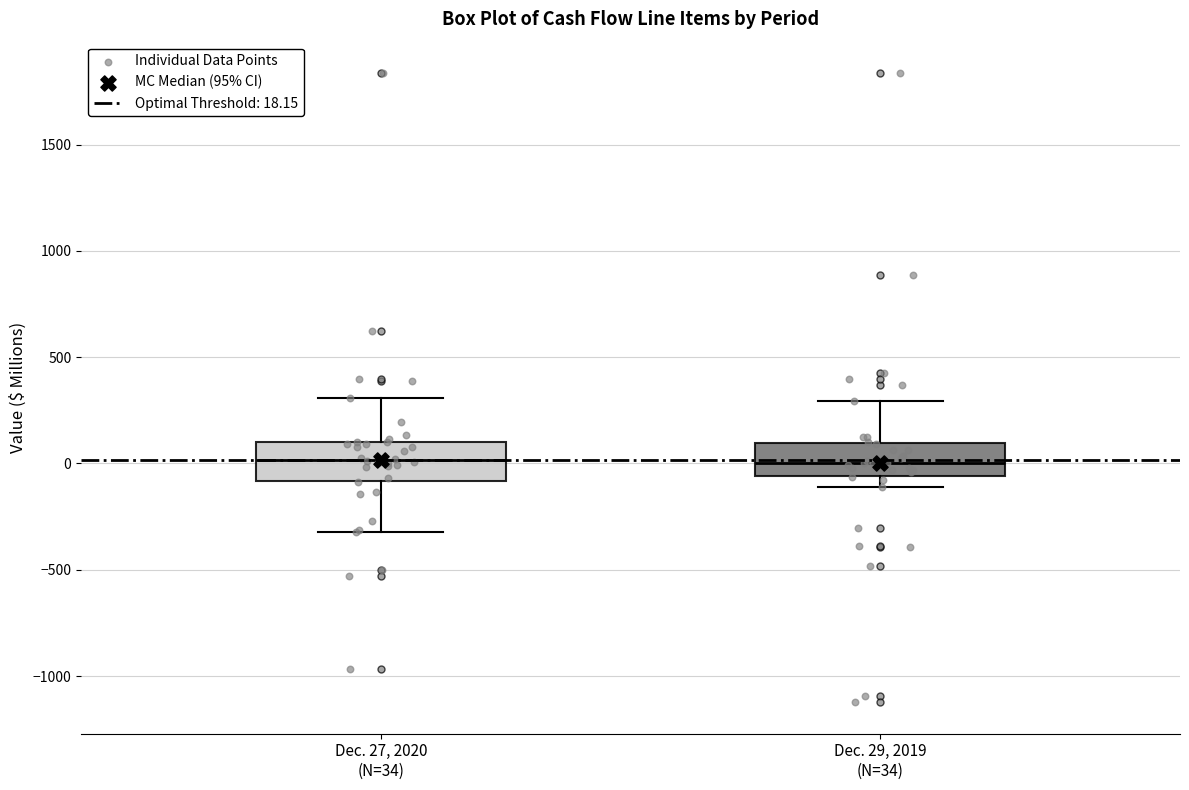

Reading left to right, transcribe this box plot: for each box, give where its median line is, the range the box spans, and where its two whiskers end, as read against the y-axis. The values are not printed on the chart, so give them approximately, as read against the axis.

Dec. 27, 2020 (N=34): median 0, box -100 to 100, whiskers -300 to 300
Dec. 29, 2019 (N=34): median 0, box -50 to 100, whiskers -100 to 300